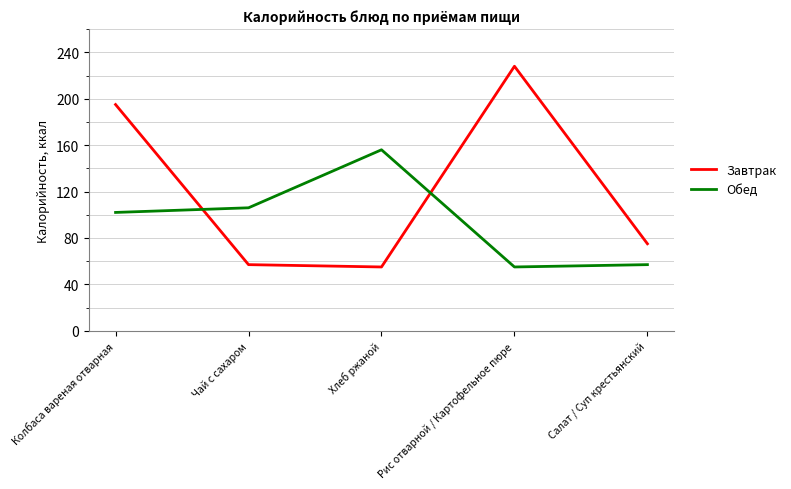

The value of Завтрак at Колбаса вареная отварная is 270. True or false?

False